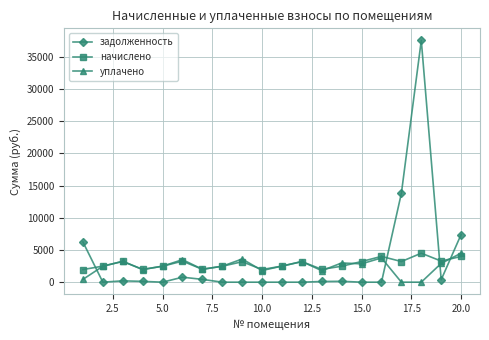

After their last crossing, which series has the higher values: уплачено or задолженность?

задолженность